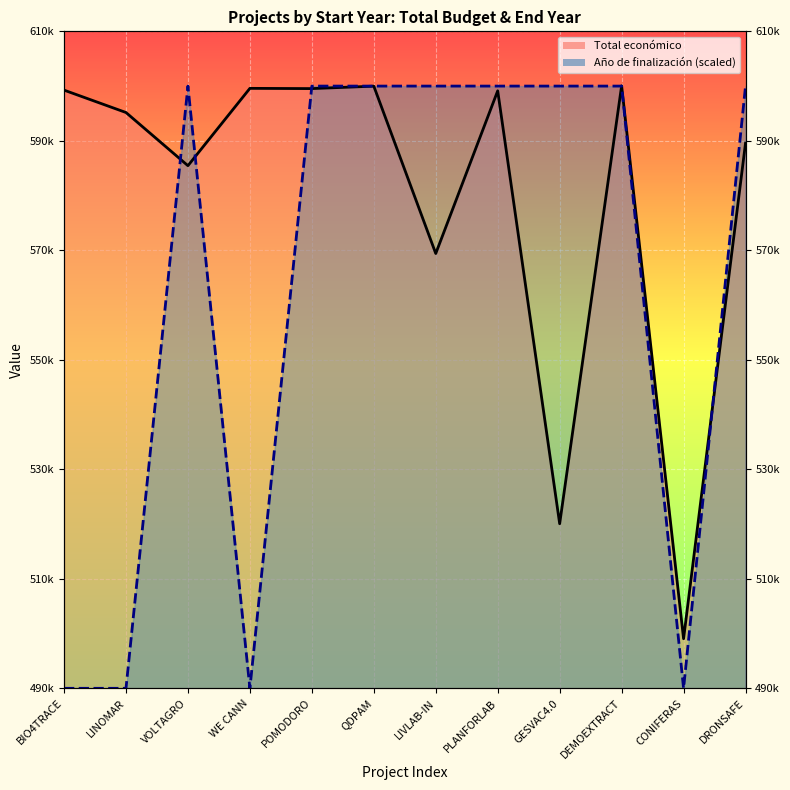

Is it true that Año de finalización equals 600000 at QDPAM?

True